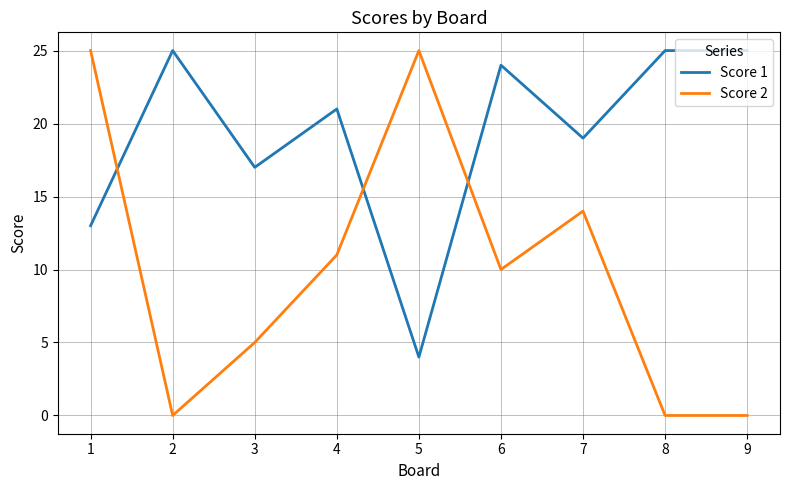

What is the total value across all series at 2?

25